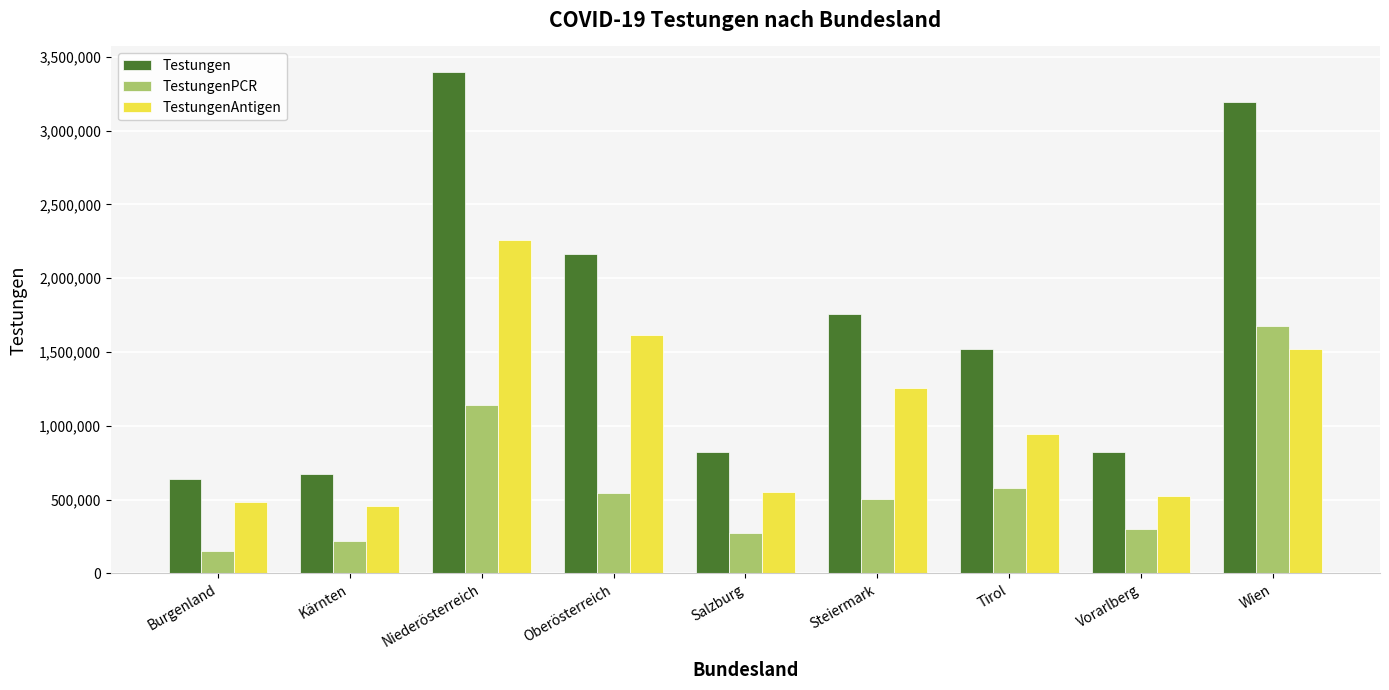

Between Salzburg and Steiermark, which series saw the biggest shift?

Testungen